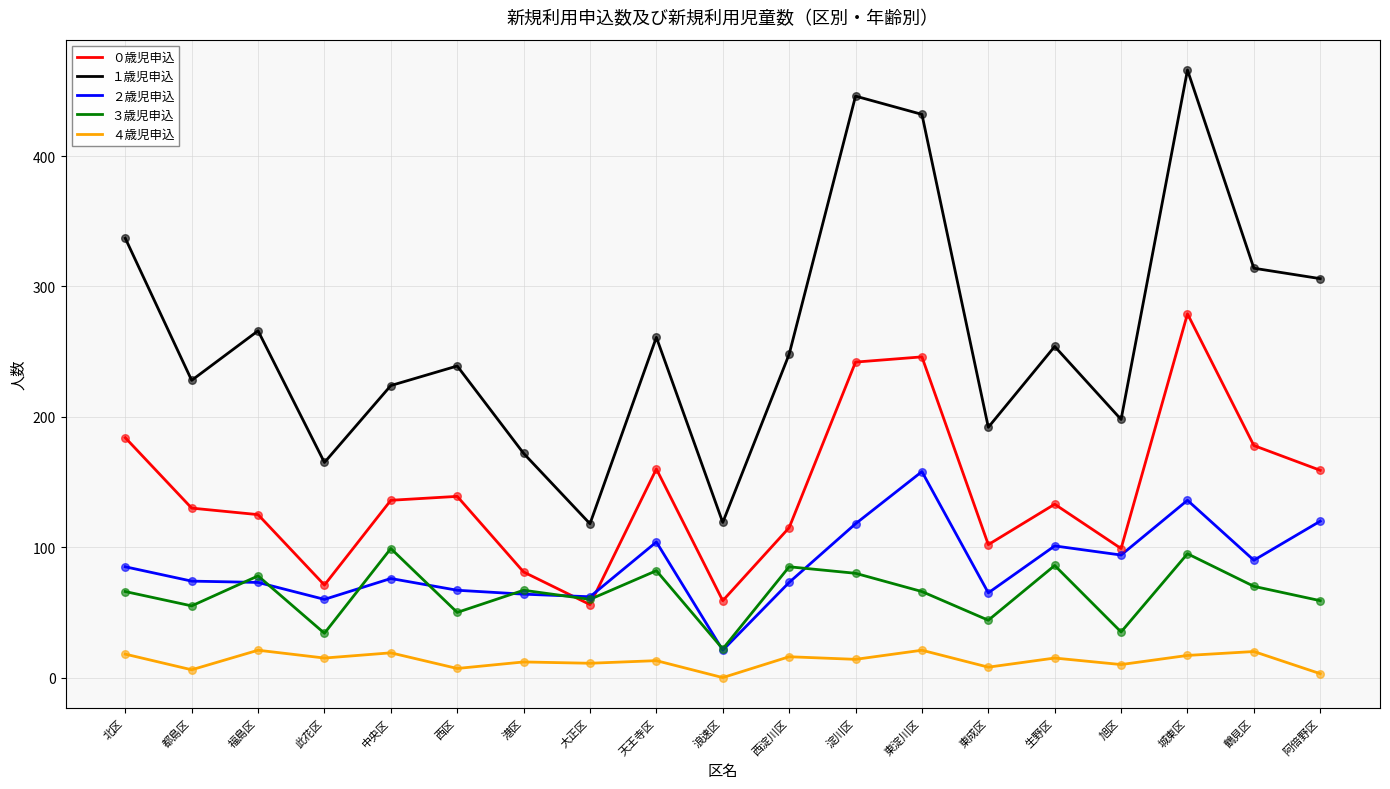

Is the value of ０歳児申込 at 生野区 greater than the value of ３歳児申込 at 阿倍野区?

Yes